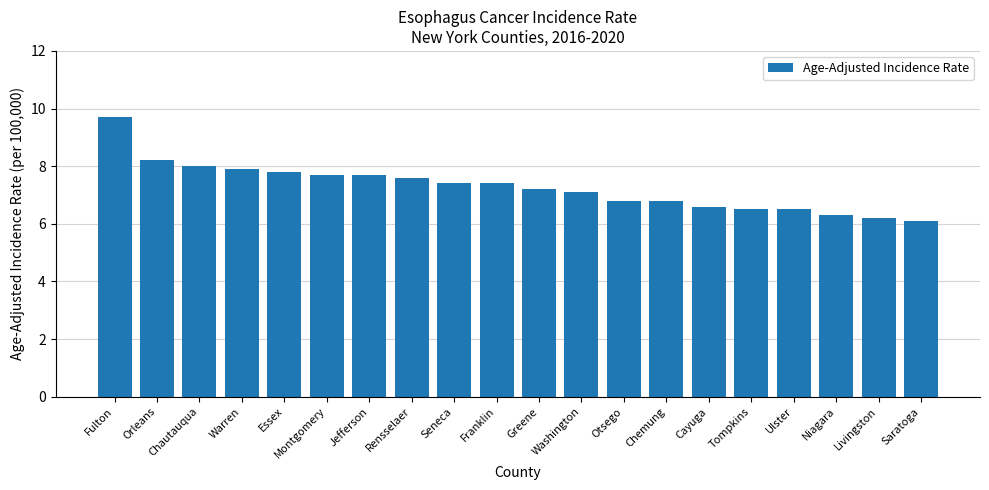

Reading right to left, extract all data points from this chart.

6.1	6.2	6.3	6.5	6.5	6.6	6.8	6.8	7.1	7.2	7.4	7.4	7.6	7.7	7.7	7.8	7.9	8.0	8.2	9.7